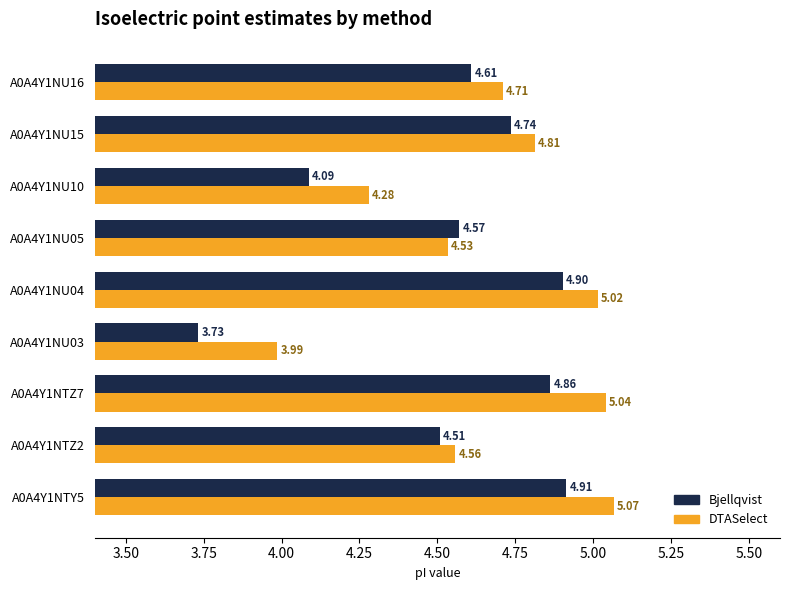

List the labels in order of Bjellqvist value, smallest first.

A0A4Y1NU03, A0A4Y1NU10, A0A4Y1NTZ2, A0A4Y1NU05, A0A4Y1NU16, A0A4Y1NU15, A0A4Y1NTZ7, A0A4Y1NU04, A0A4Y1NTY5